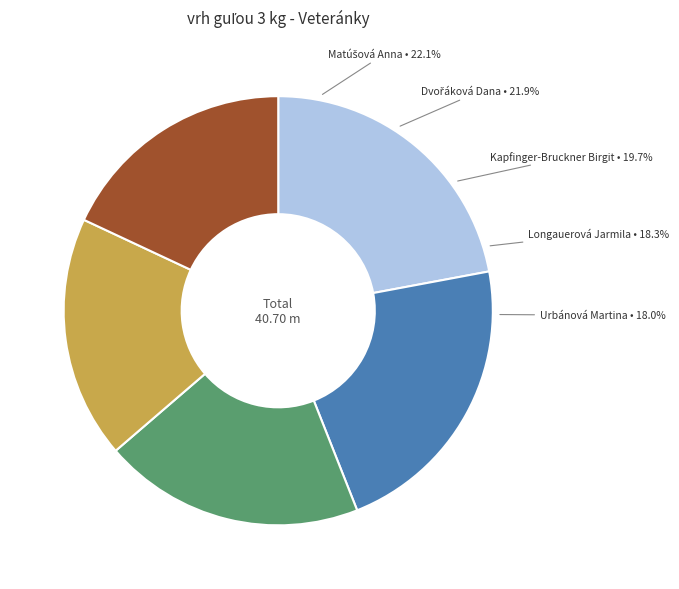

To the nearest percent, what is the average slice percentage?

20%